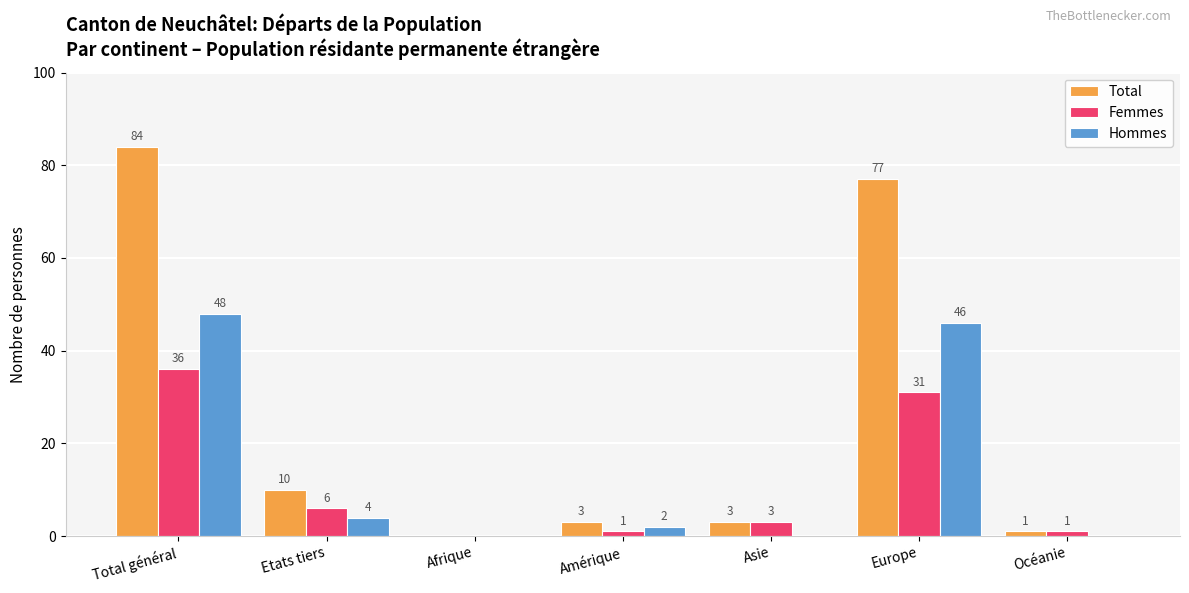

How many distinct data groups are displayed?

3